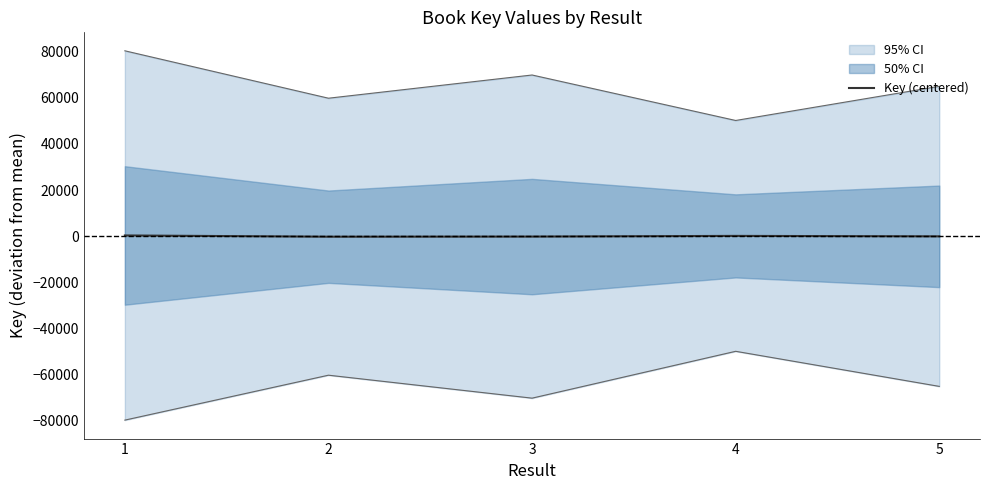

True or false: the data shows -219.6 at 2.

True